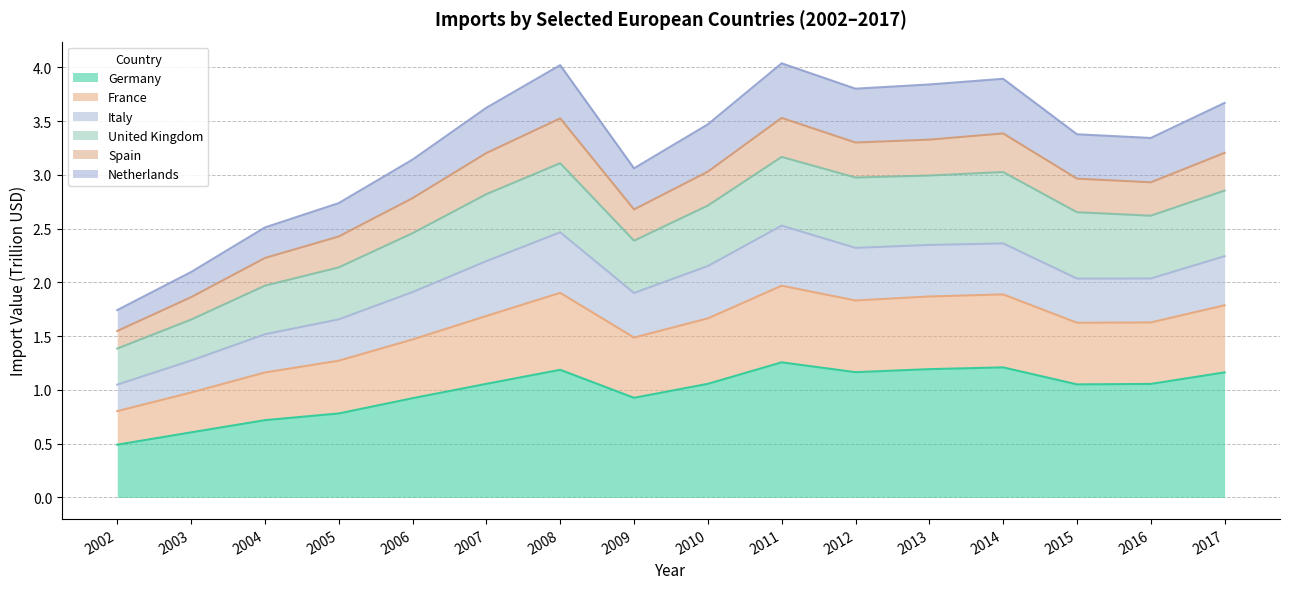

At which label does Germany reach its minimum?

2002